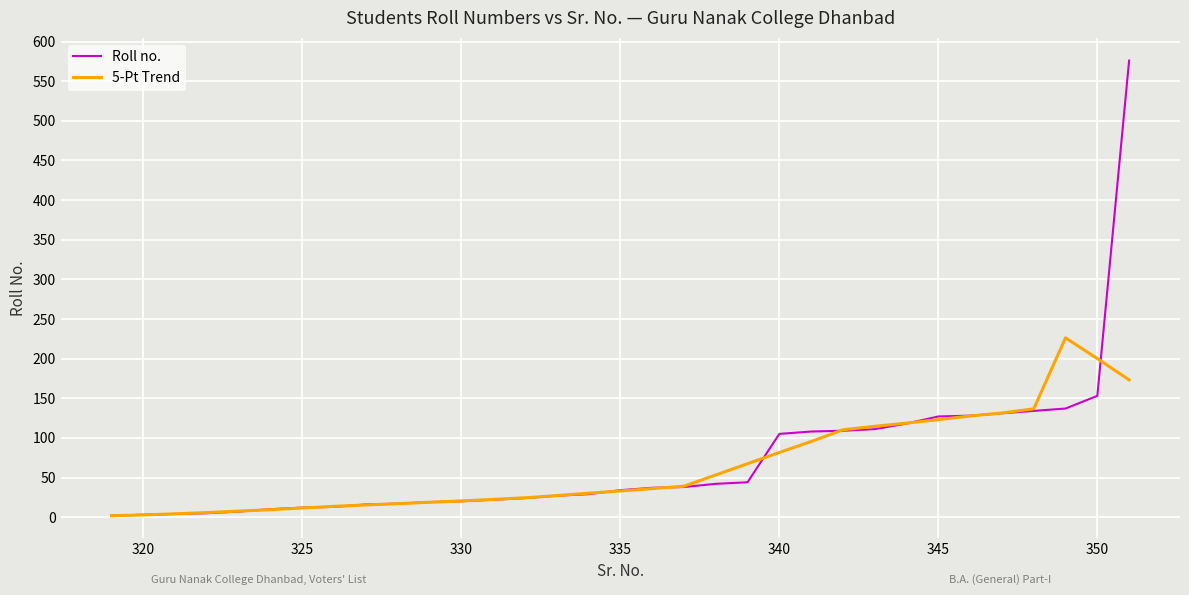

Which series has the largest range (max minus min)?

Roll no.